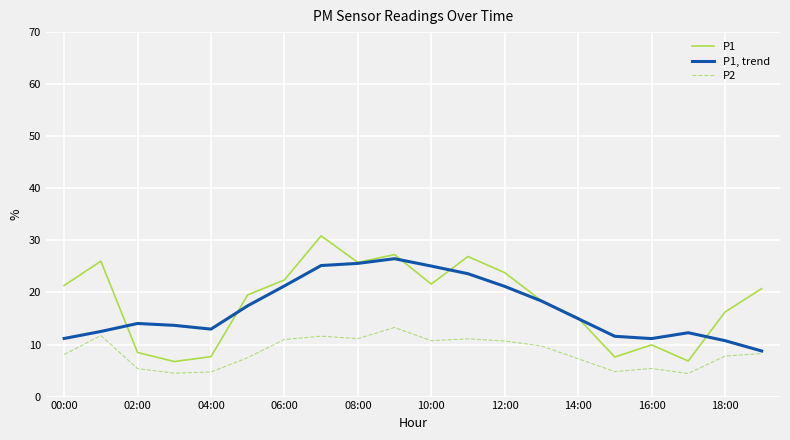

True or false: P1, trend and P1 cross at least once.

True